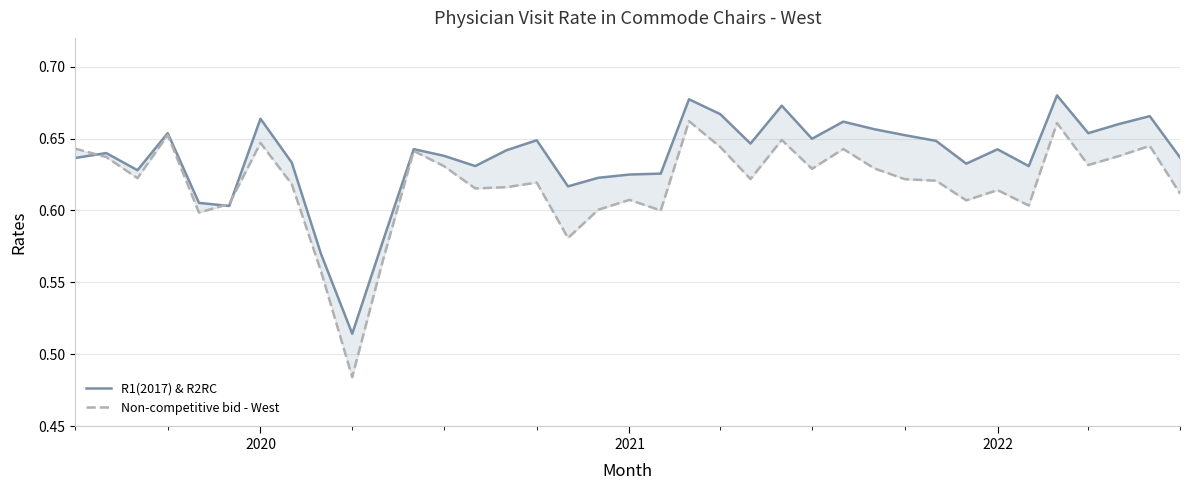

The R1(2017) & R2RC series shows 0.9 at 17. True or false?

False